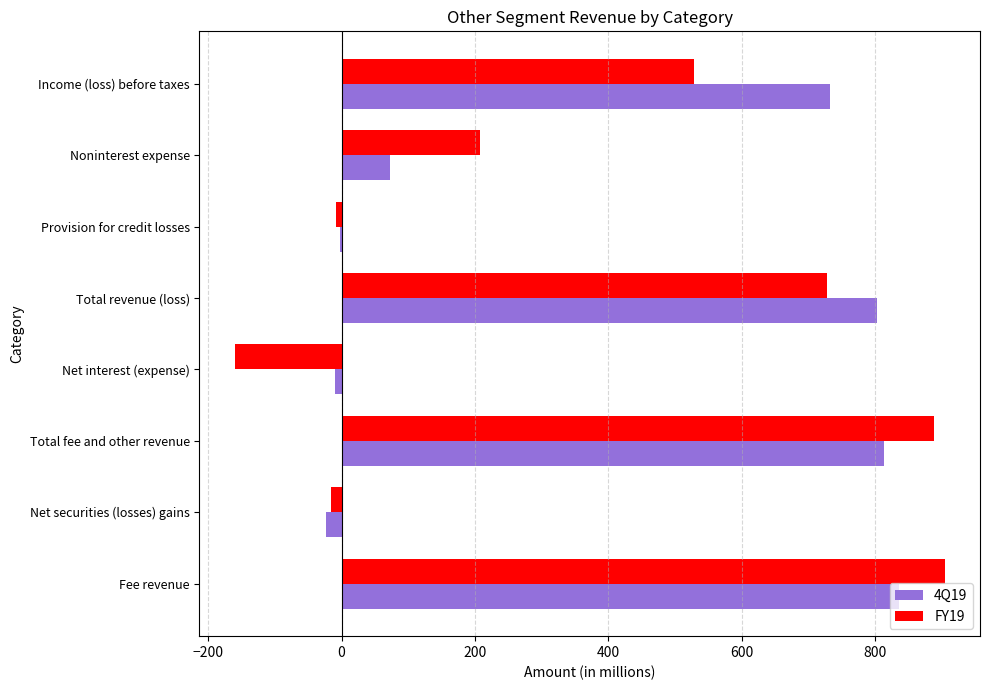

Which label corresponds to the largest value in the chart?

Fee revenue